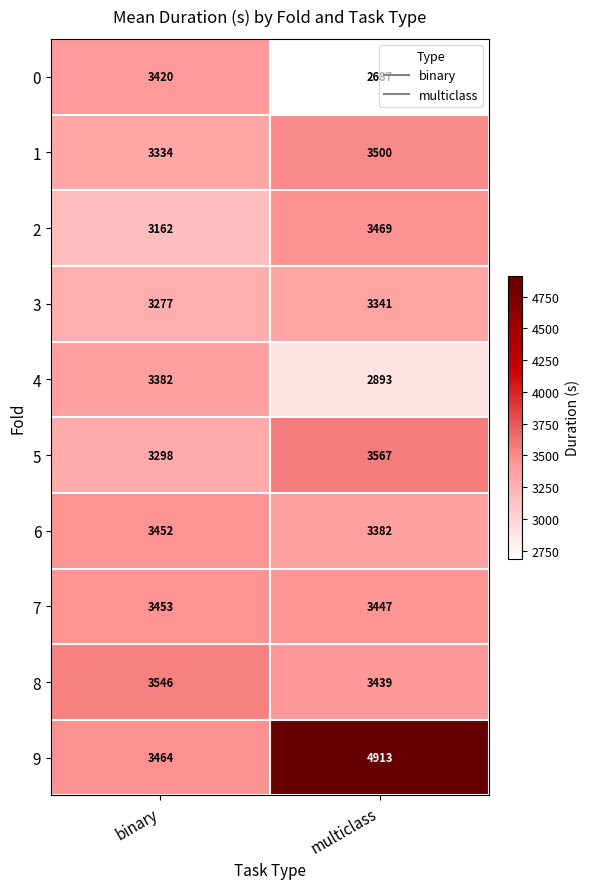

What is the minimum value for 7?

3447